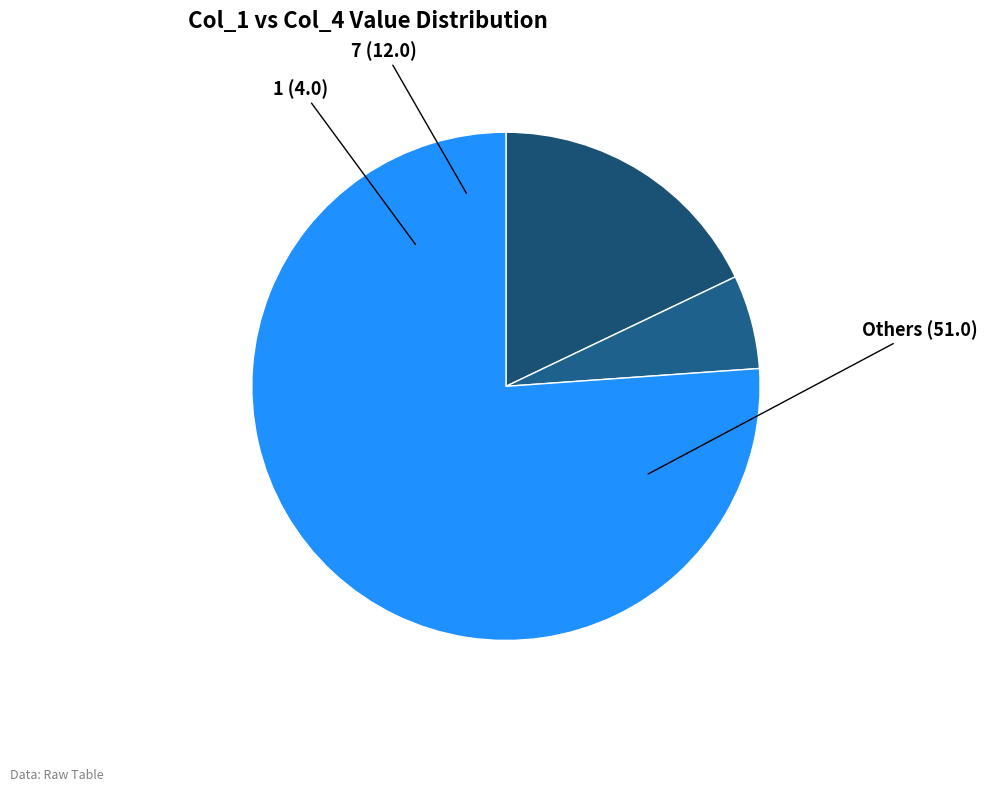

Rank the categories by value from lowest to highest.

1, 7, Others